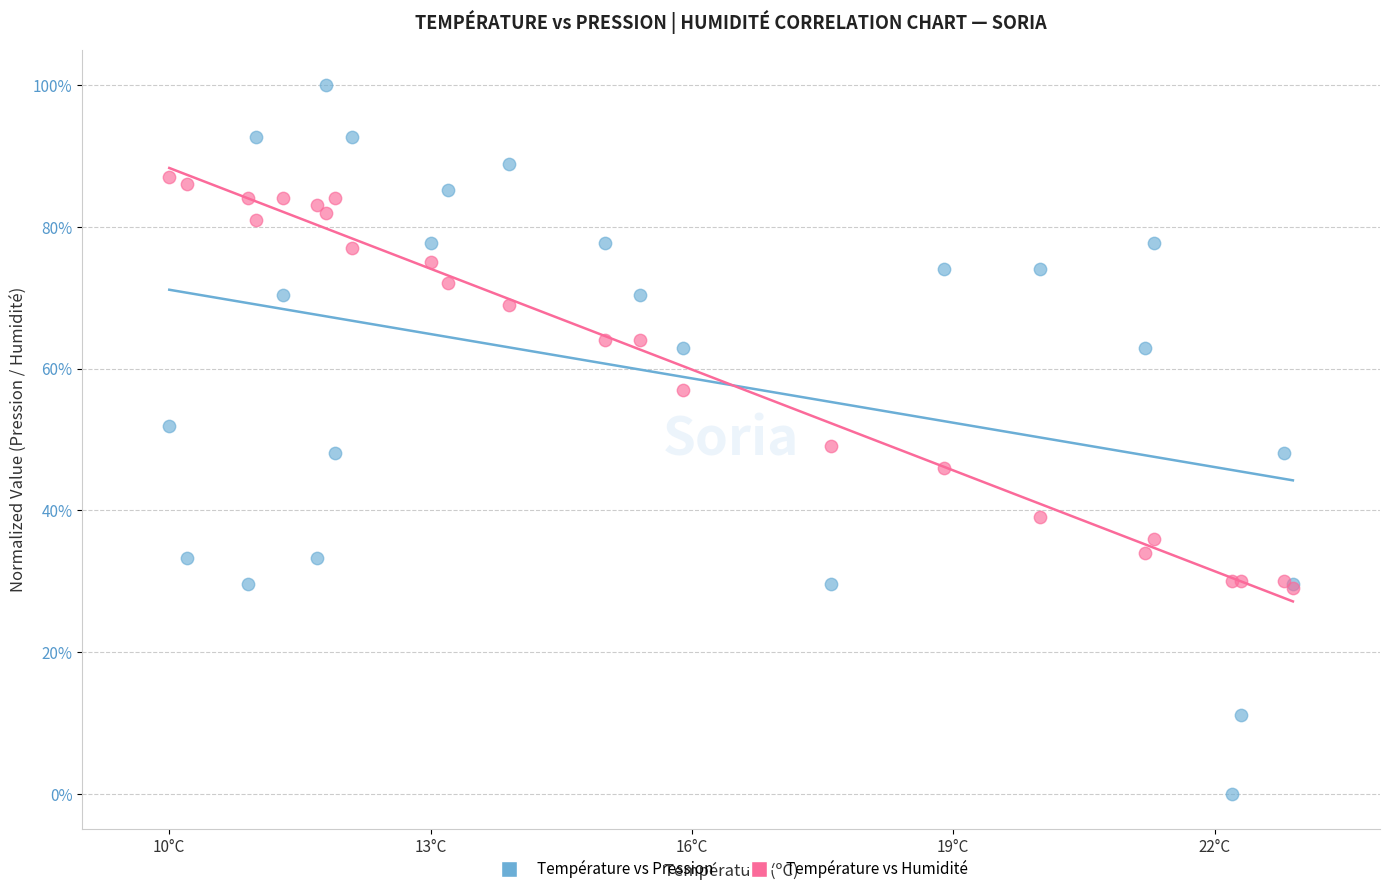

Which series has the largest Y range (max minus min)?

Température vs Pression